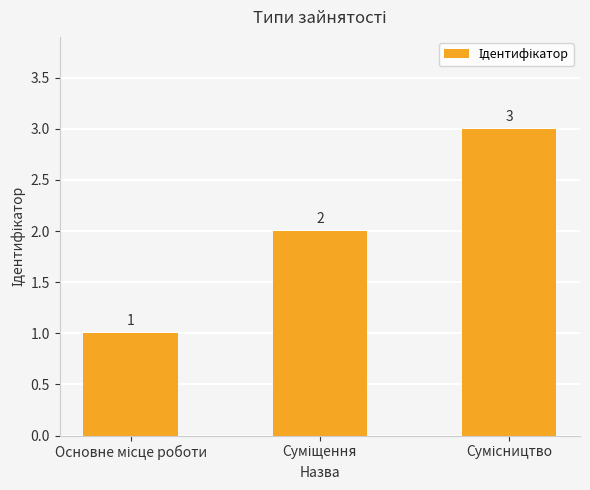

What is the greatest value displayed?

3